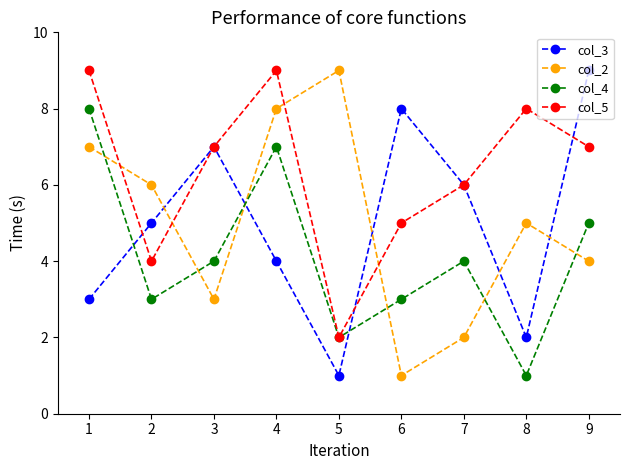

What is the value of the col_2 point at the 5th from the left?

9